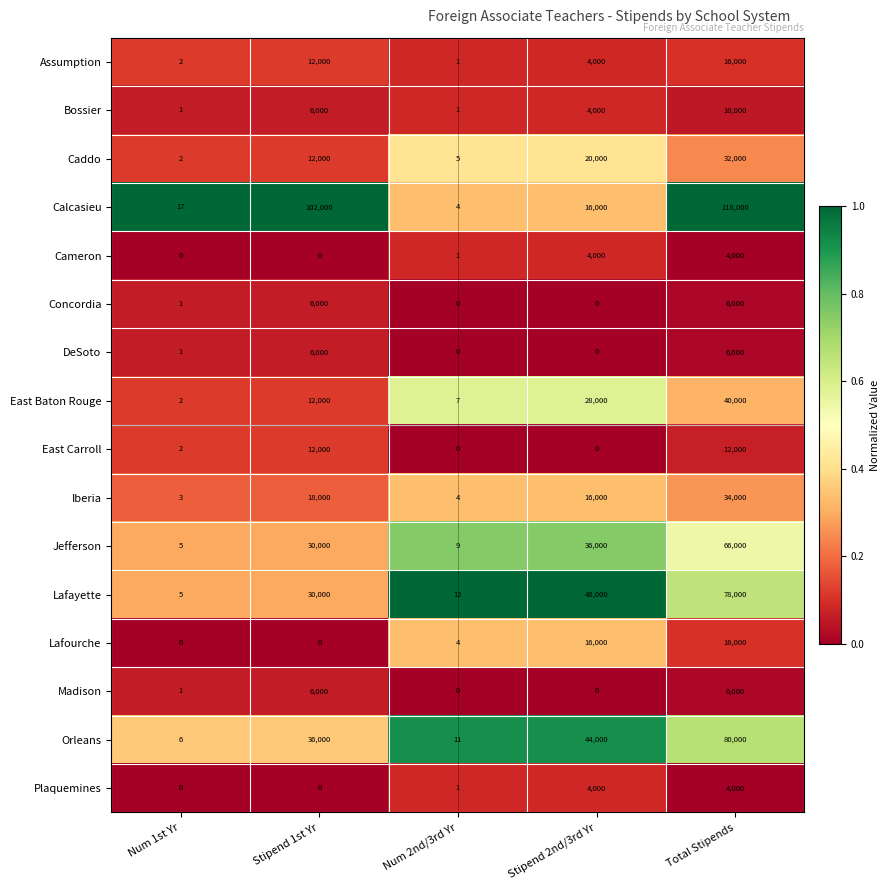

What is the greatest value displayed?

118000